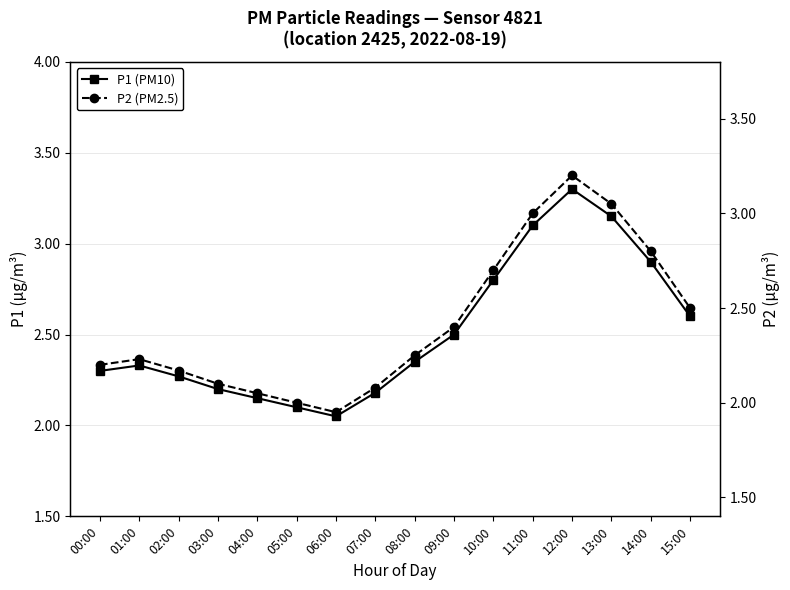

How many lines are shown in the chart?

2